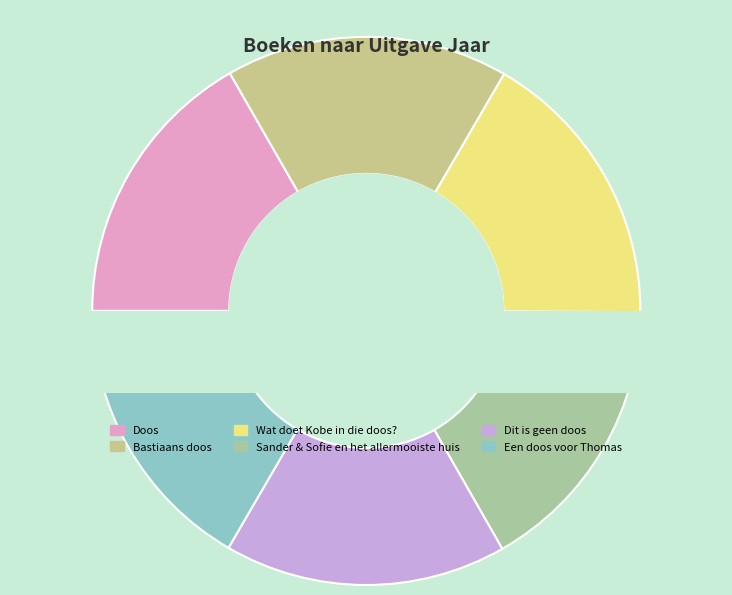

What portion of the pie excludes Doos?

83.3%